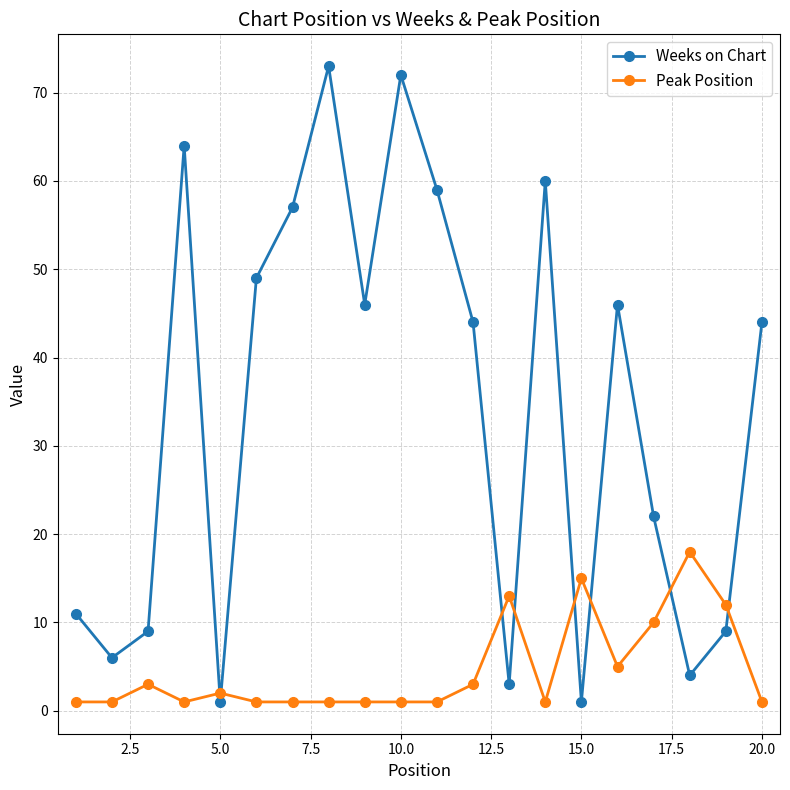

What is the smallest value displayed?

1